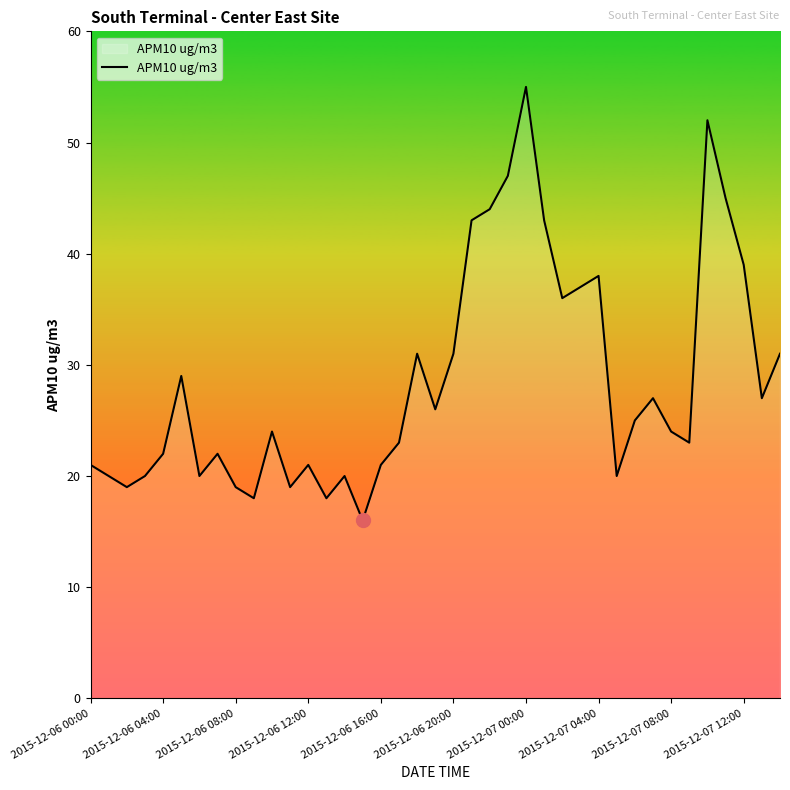

Reading left to right, what are all the values shown in this chart?

21	20	19	20	22	29	20	22	19	18	24	19	21	18	20	16	21	23	31	26	31	43	44	47	55	43	36	37	38	20	25	27	24	23	52	45	39	27	31